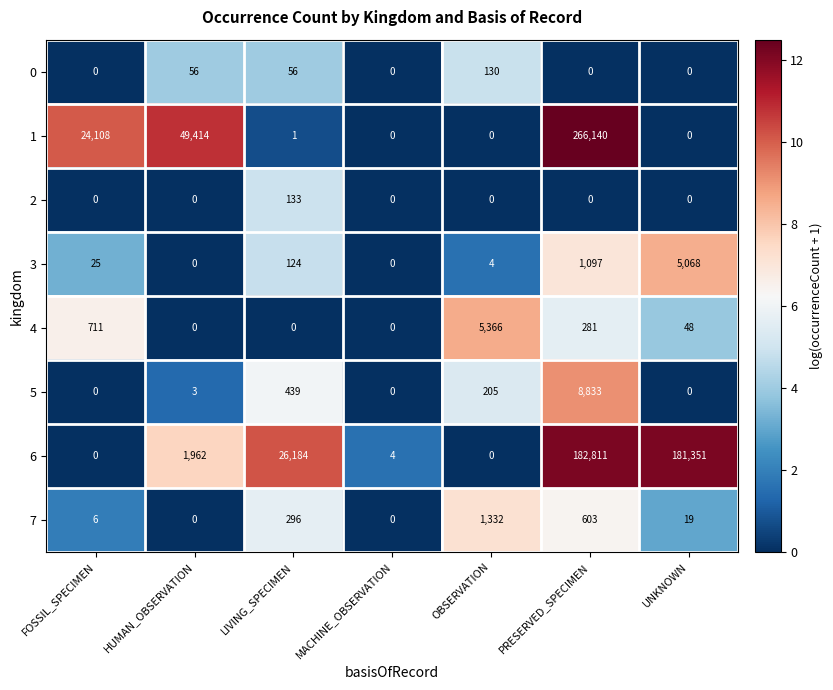

At which category is the sum across all series the highest?

PRESERVED_SPECIMEN